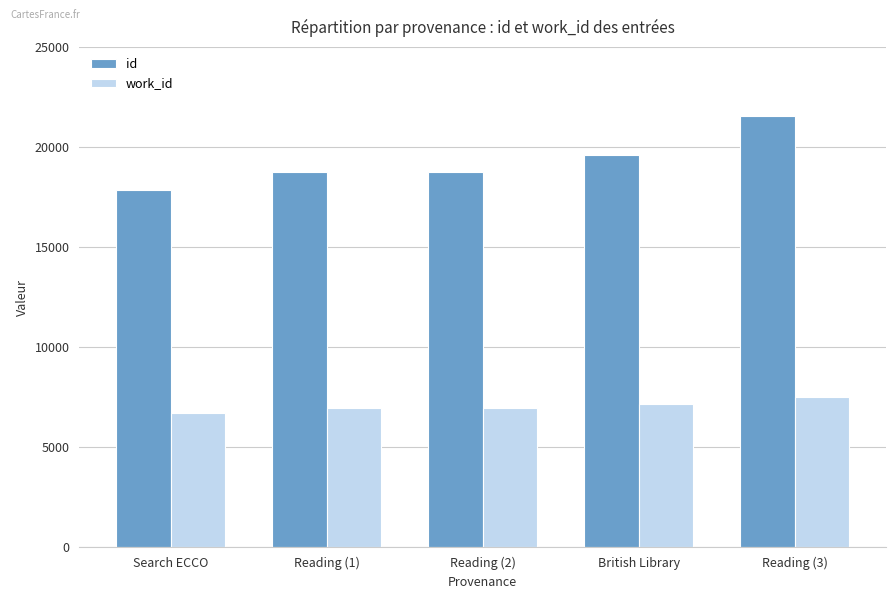

At which category is the sum across all series the highest?

Reading (3)